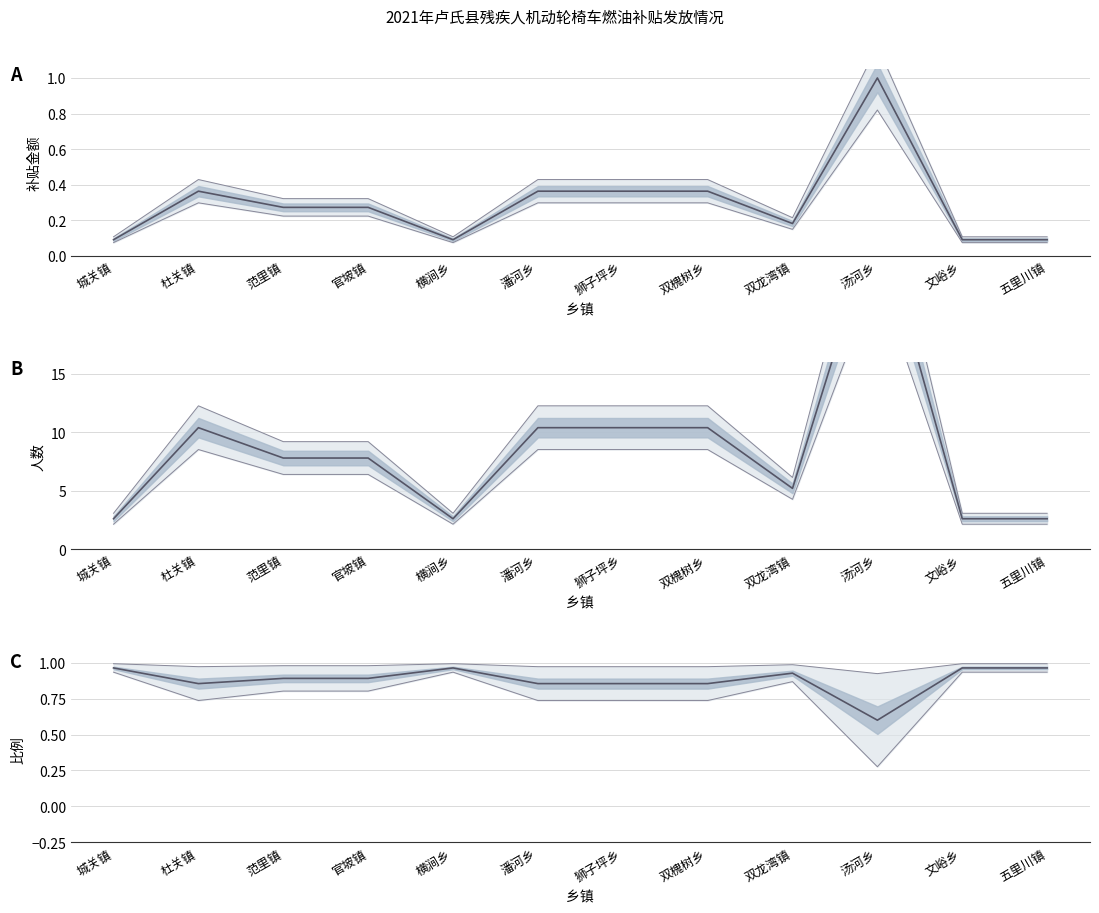

True or false: there are more than 1 points higher than both neighbors.

True